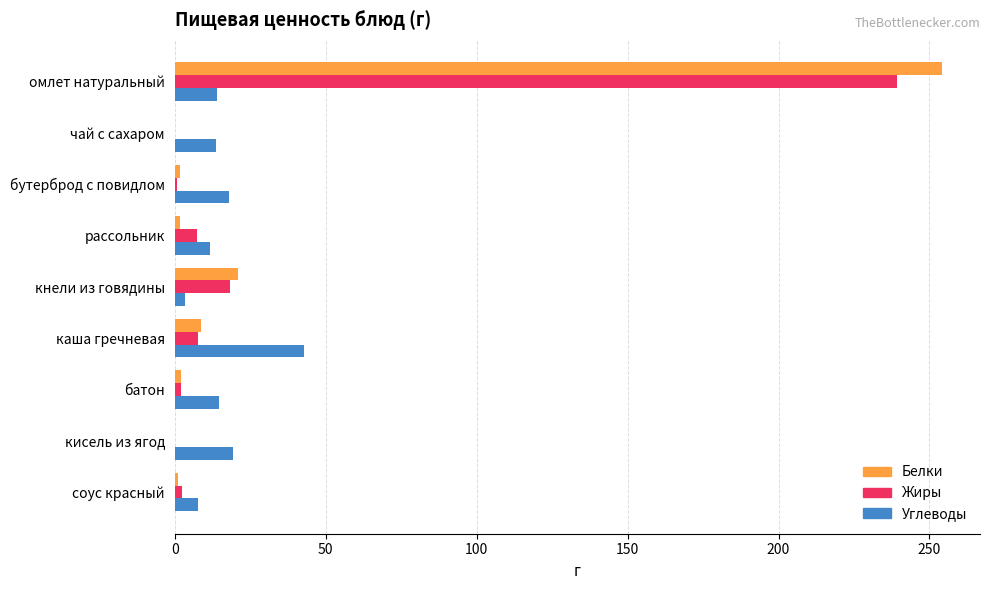

True or false: Жиры has a value of 101.0 at омлет натуральный.

False